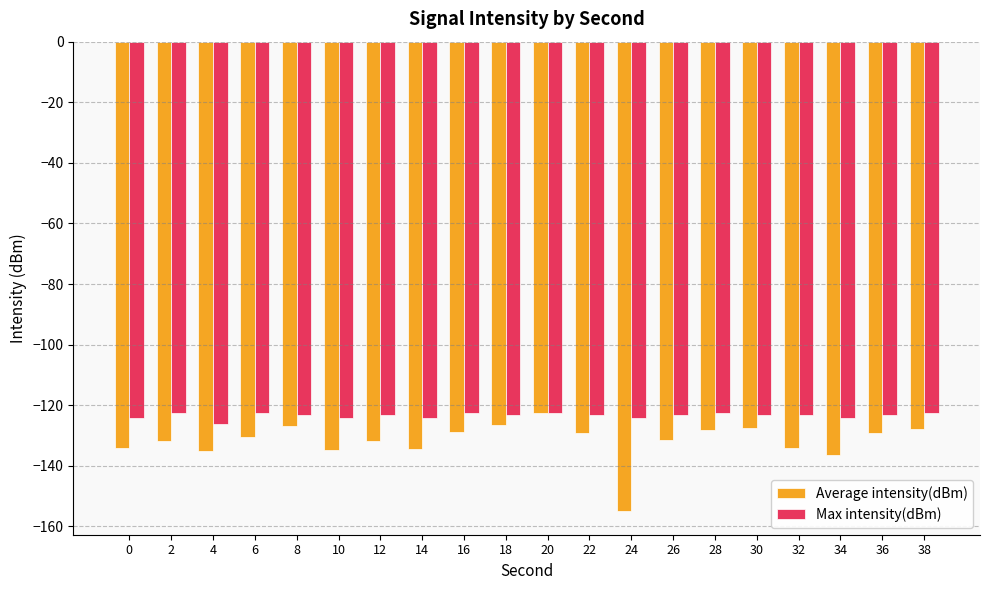

What is the difference between the maximum and minimum values in the Max intensity(dBm) series?

3.5